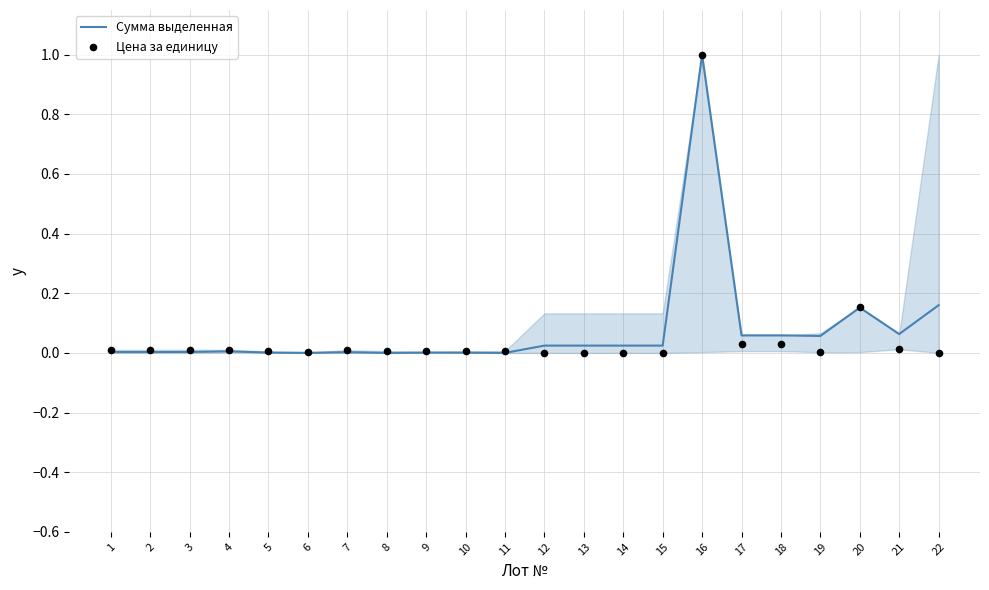

What are all the series names shown in the legend?

Сумма выделенная, Цена за единицу